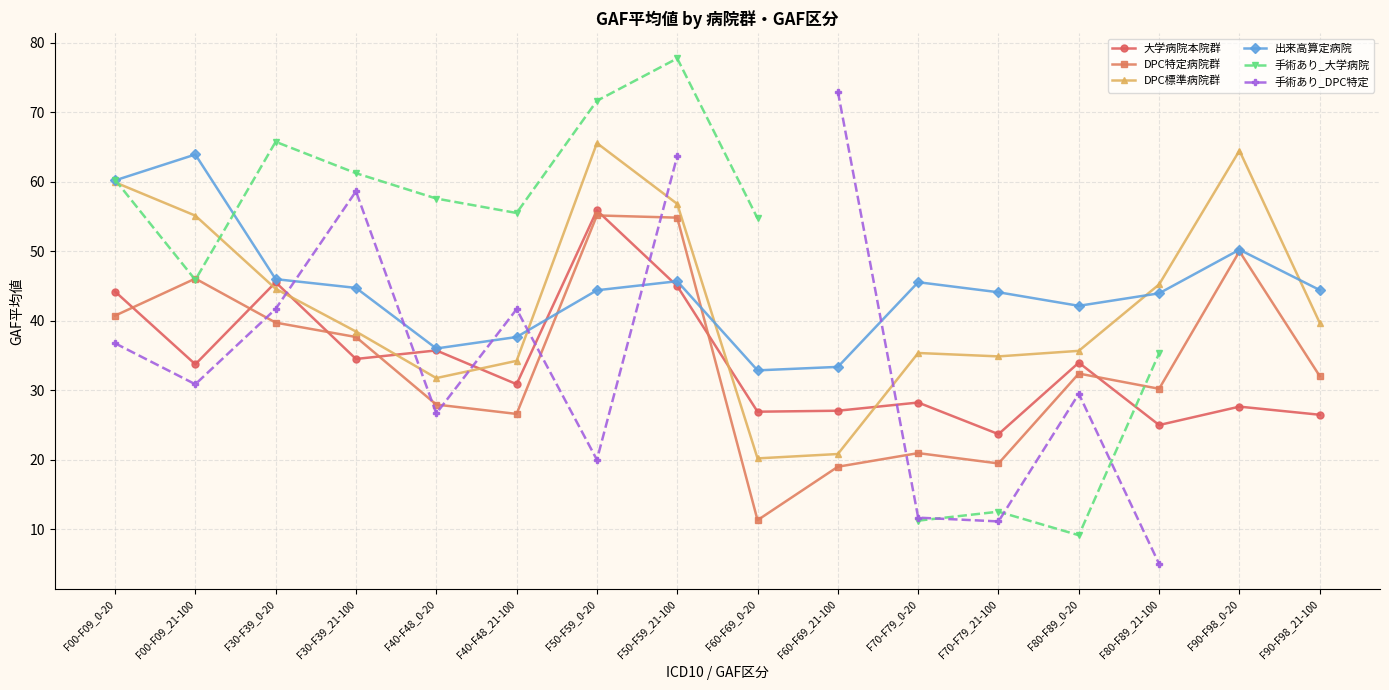

How many lines are shown in the chart?

6